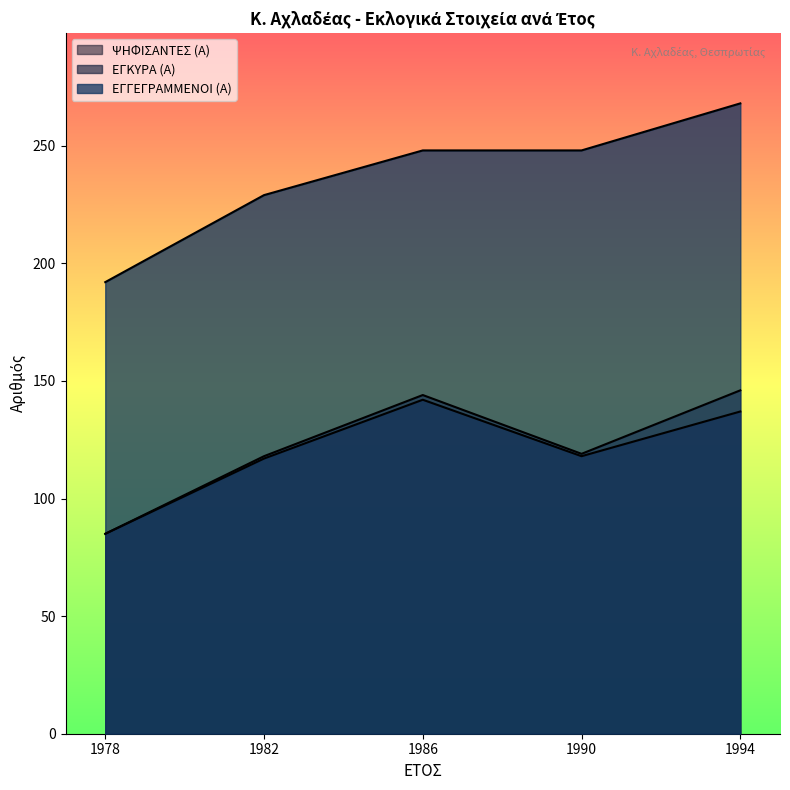

True or false: ΕΓΚΥΡΑ (Α) and ΕΓΓΕΓΡΑΜΜΕΝΟΙ (Α) cross at least once.

False